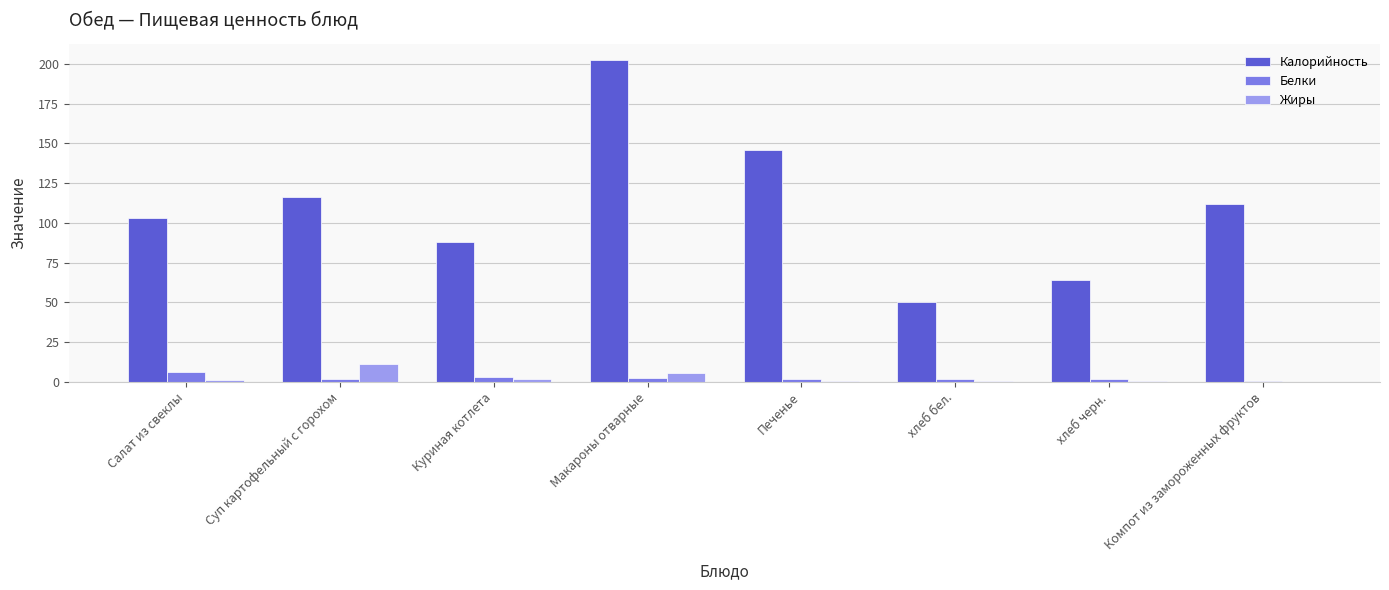

Which series has the largest total across all categories?

Калорийность